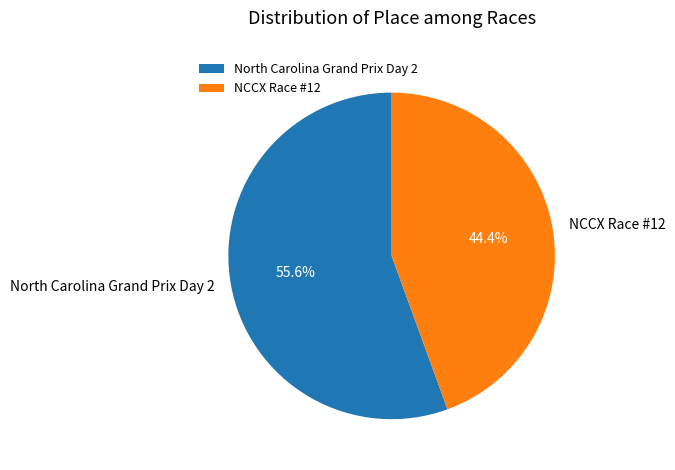

What percentage is NOT represented by North Carolina Grand Prix Day 2?

44.4%